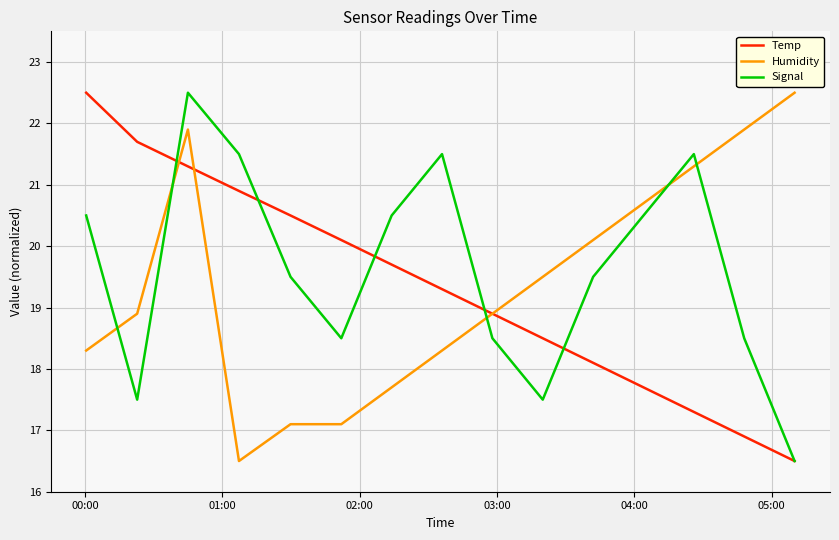

Reading left to right, transcribe all the data shown in this chart.

Temp: 22.5	21.7	21.3	20.9	20.5	20.1	19.7	19.3	18.9	18.5	18.1	17.7	17.3	16.9	16.5
Humidity: 18.3	18.9	21.9	16.5	17.1	17.1	17.7	18.3	18.9	19.5	20.1	20.7	21.3	21.9	22.5
Signal: 20.5	17.5	22.5	21.5	19.5	18.5	20.5	21.5	18.5	17.5	19.5	20.5	21.5	18.5	16.5